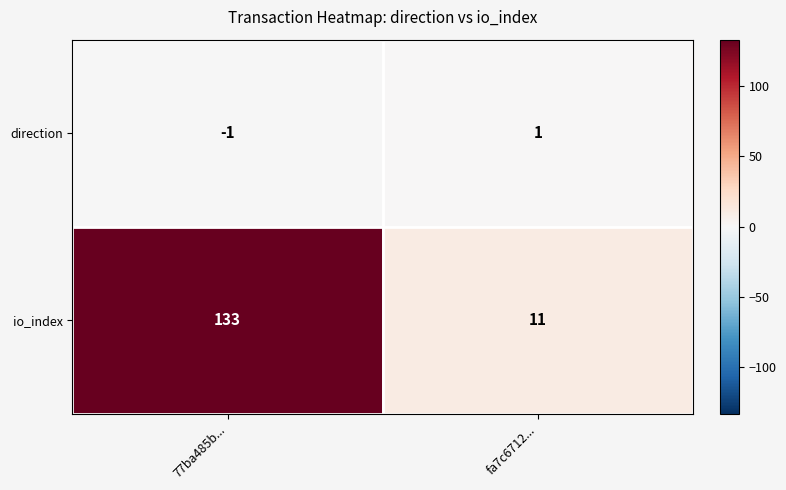

Which label corresponds to the largest value in the chart?

77ba485b...